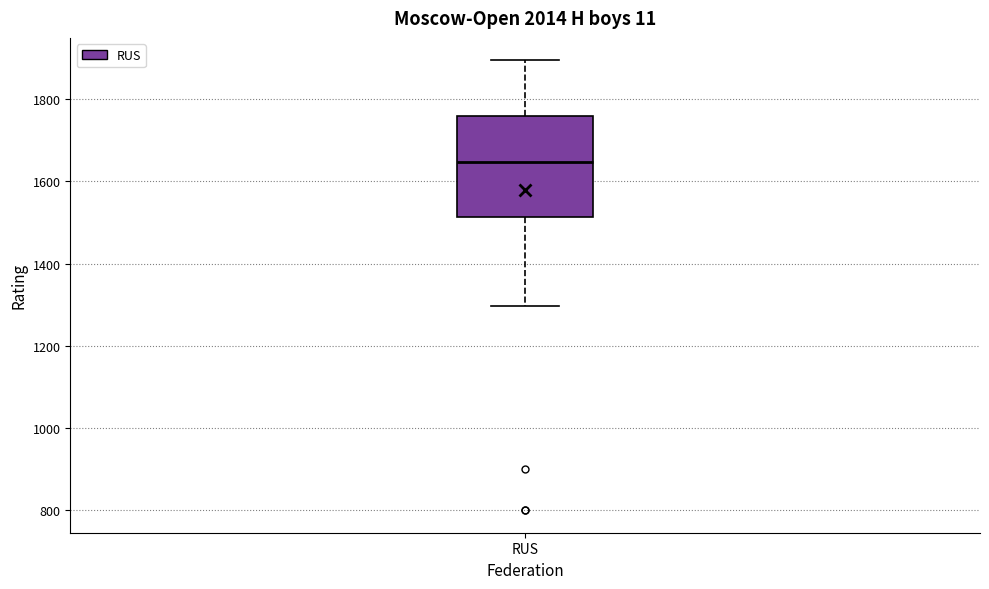

Where does the upper whisker of the box for RUS end on the y-axis? The values are not printed on the chart, so give them approximately, as read against the axis.

1900